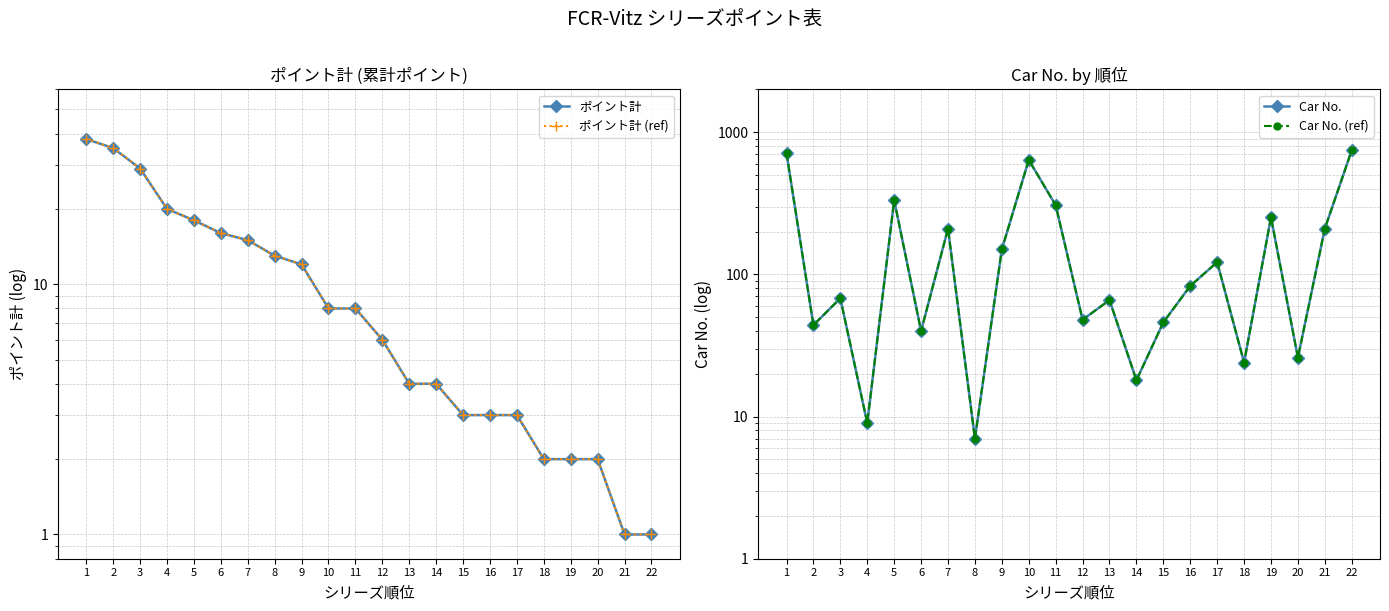

Where does the Car No. (ref) series first go above 83?

1